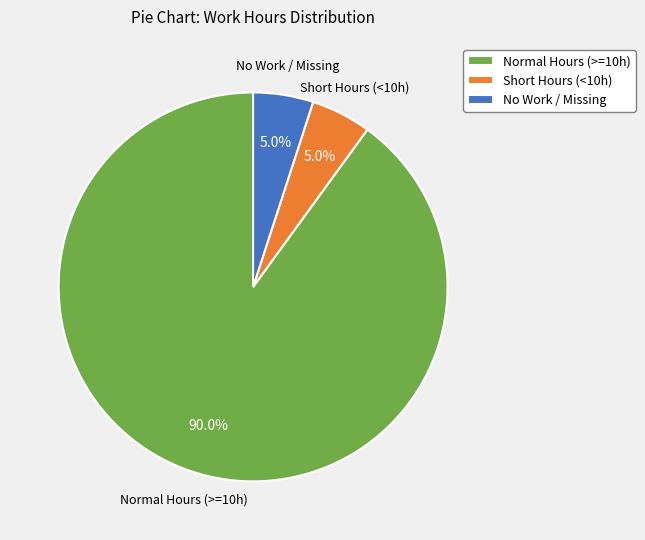

Is there a majority slice in this chart?

Yes